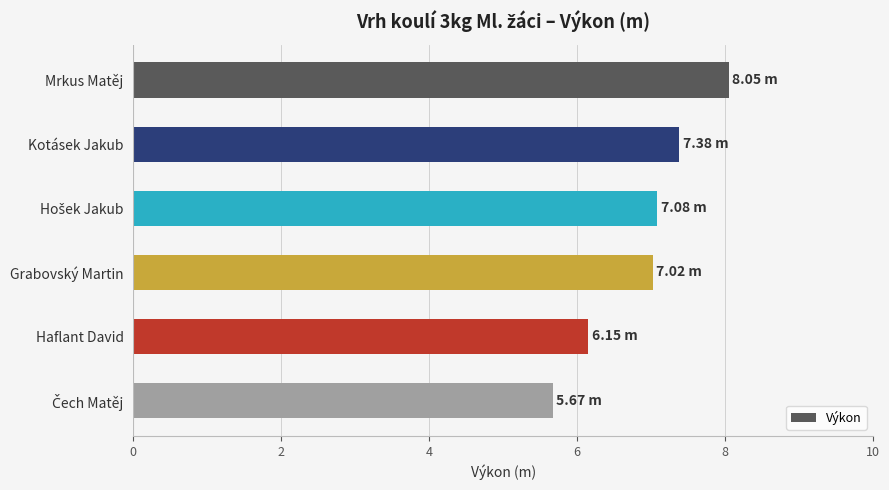

What is the label of the 2nd bar from the bottom?

Haflant David